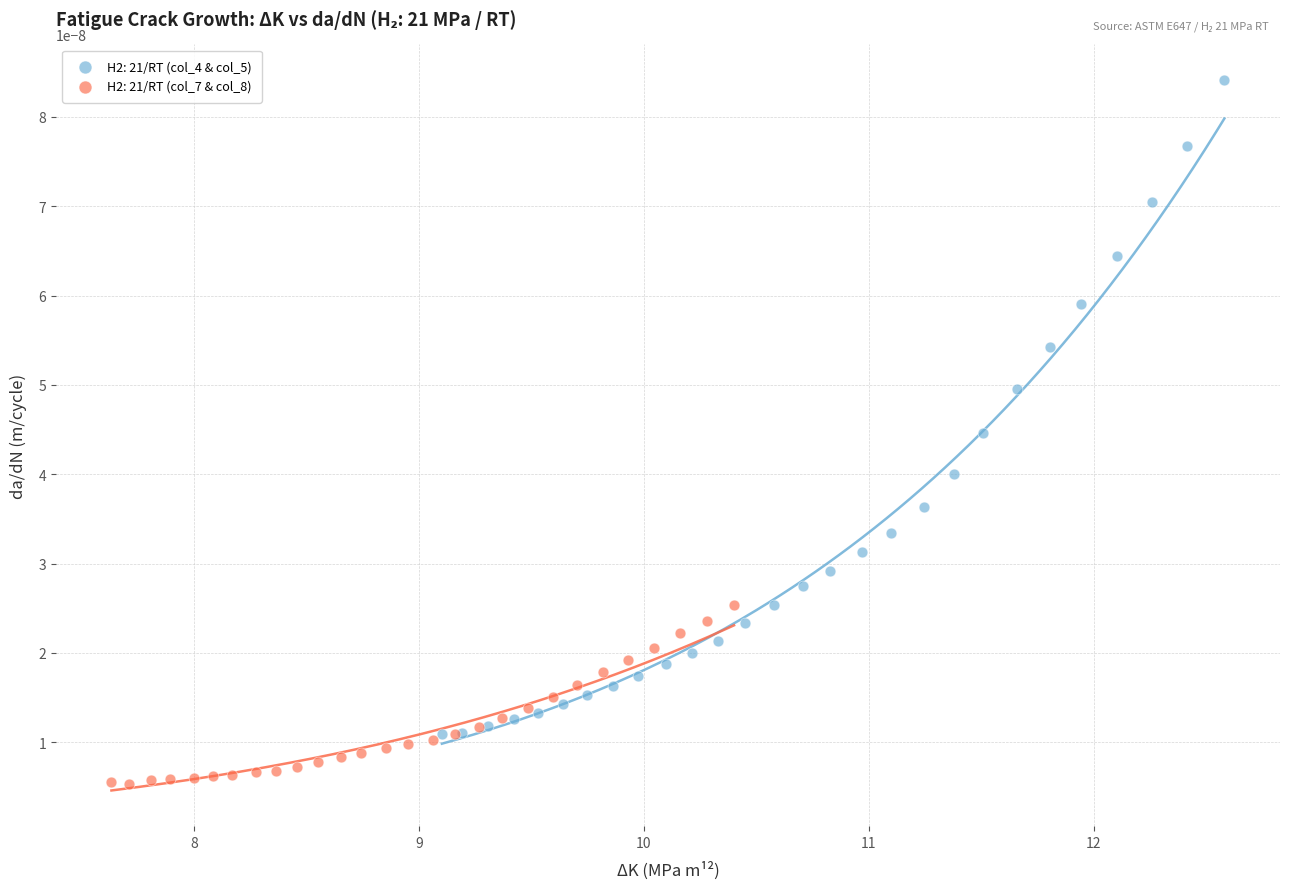

Which series reaches the maximum Y coordinate?

H2: 21/RT (col_4 & col_5)